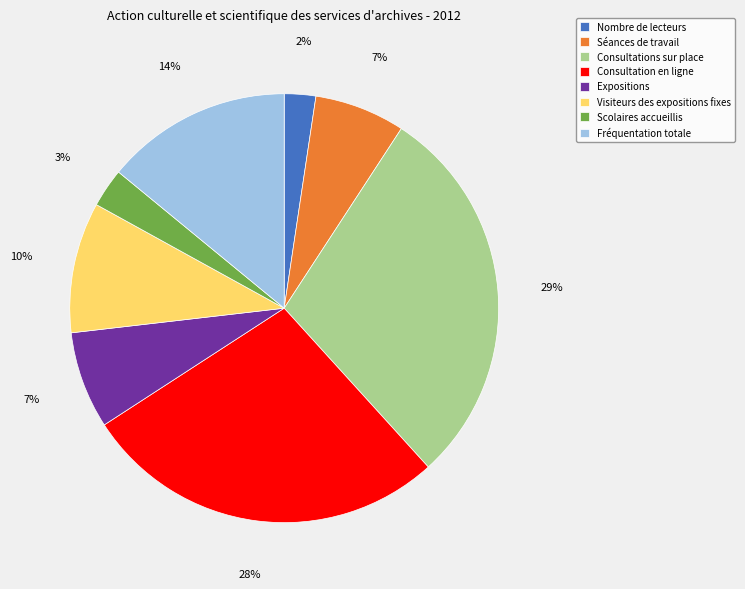

Which category has the biggest portion of the pie?

Consultations sur place